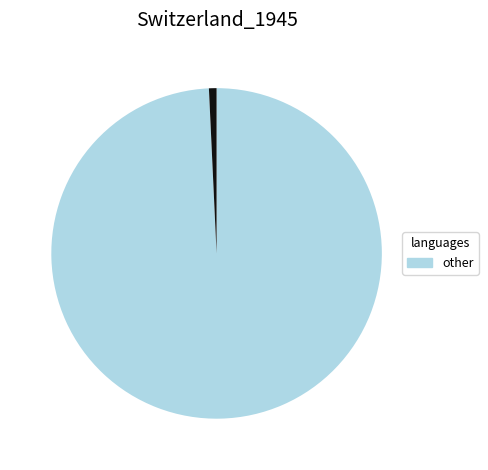

Does any single category account for the majority?

Yes